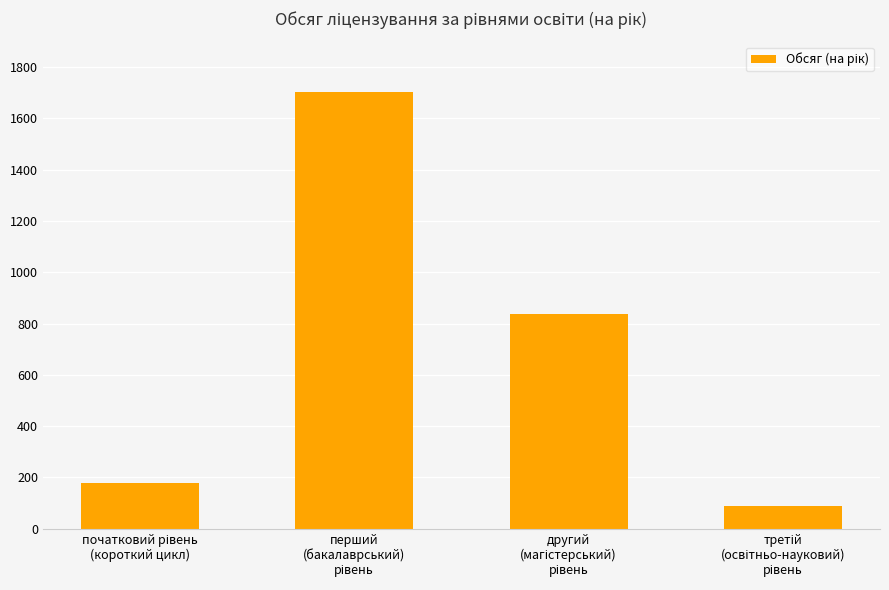

What is the smallest value displayed?

90